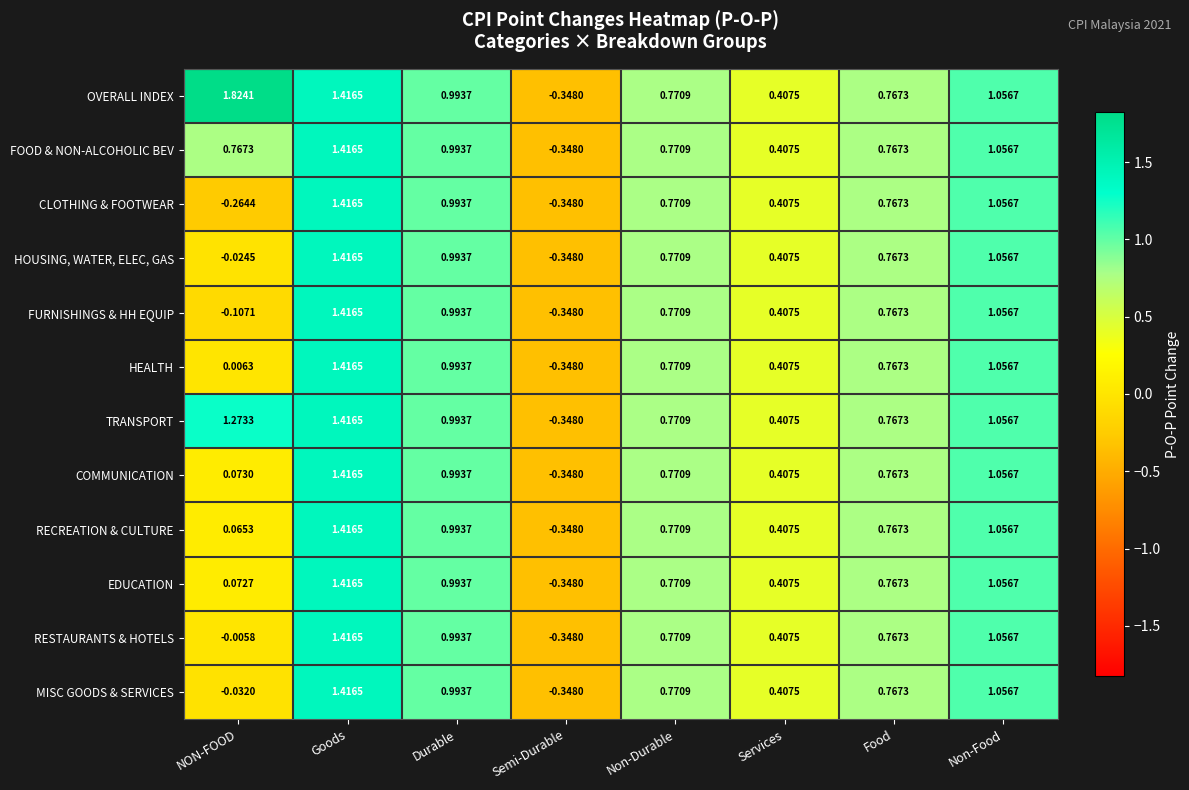

How many values in FURNISHINGS & HH EQUIP are above zero?

6